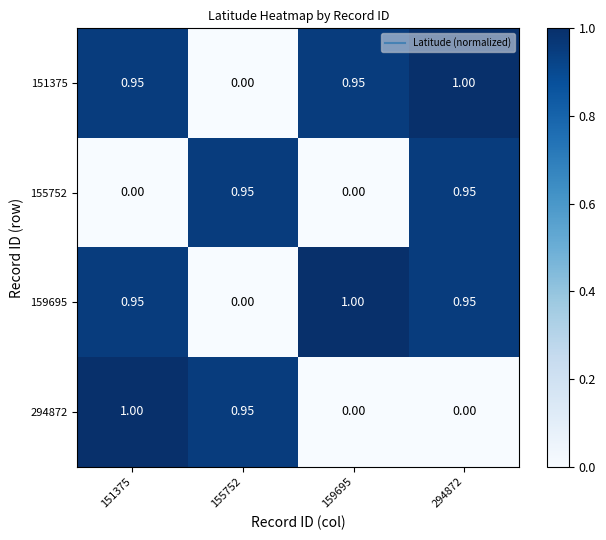

How many series are shown in this chart?

4